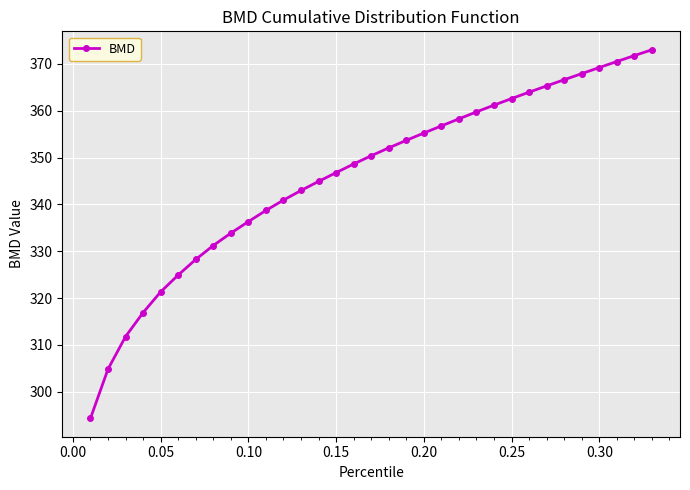

What is the average value?

346.2